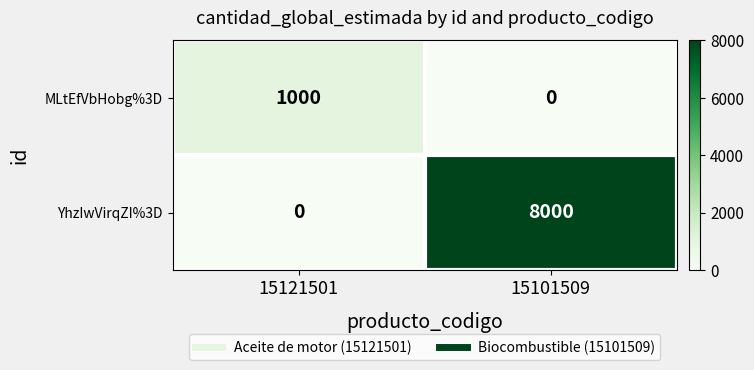

At which category does the chart reach its peak across all series?

15101509